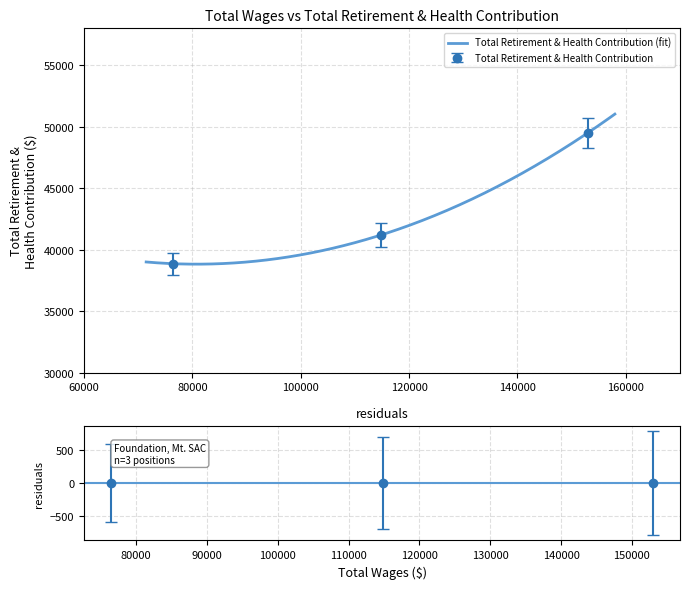

What position from the right is 114830.0?

2